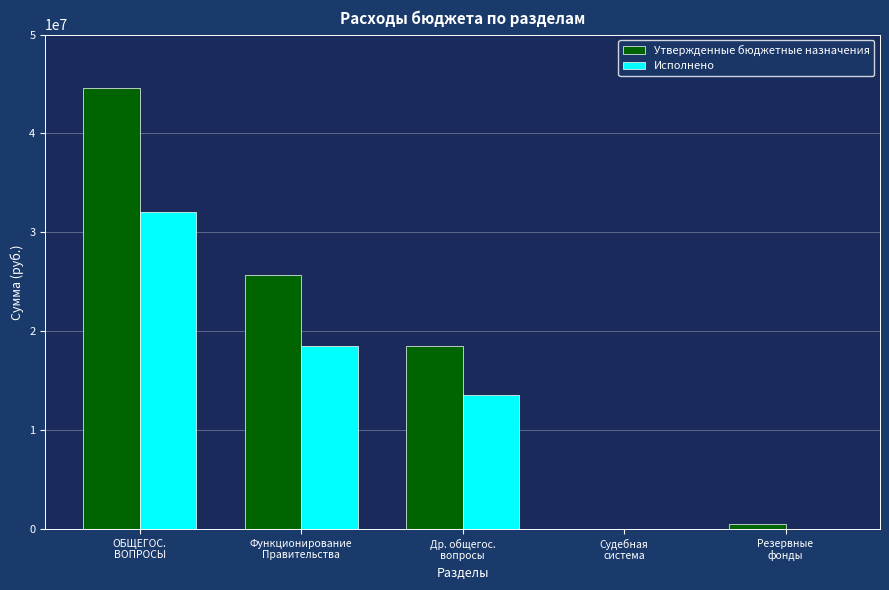

How many distinct data groups are displayed?

2